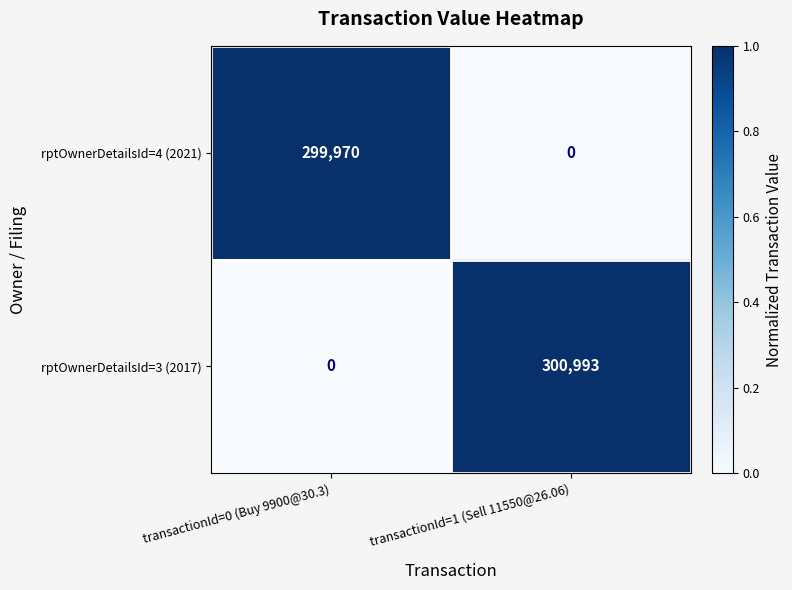

At which label is rptOwnerDetailsId=3 (2017) closest to 150496?

transactionId=0 (Buy 9900@30.3)